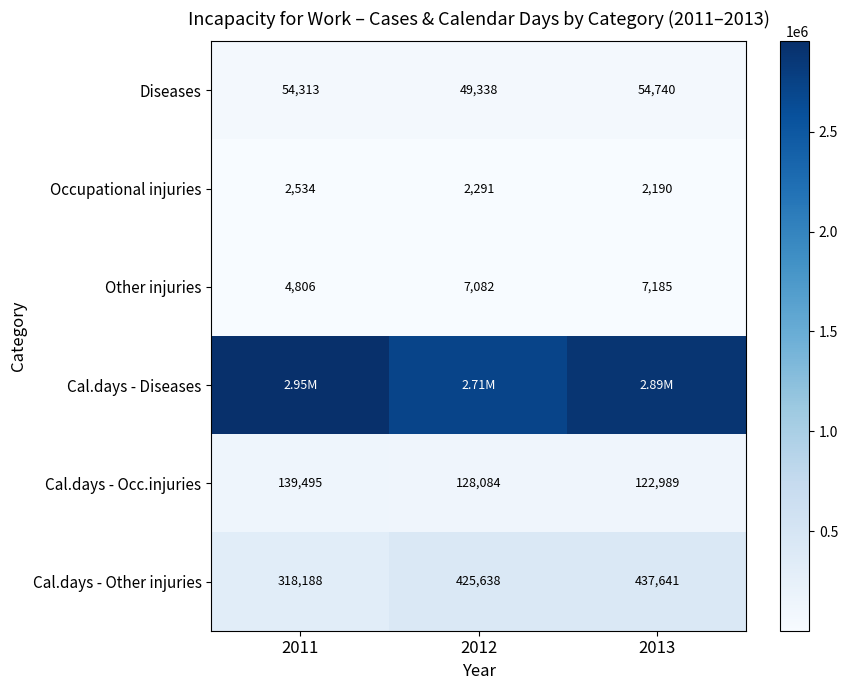

Is the value of Cal.days - Other injuries at 2013 greater than the value of Occupational injuries at 2013?

Yes